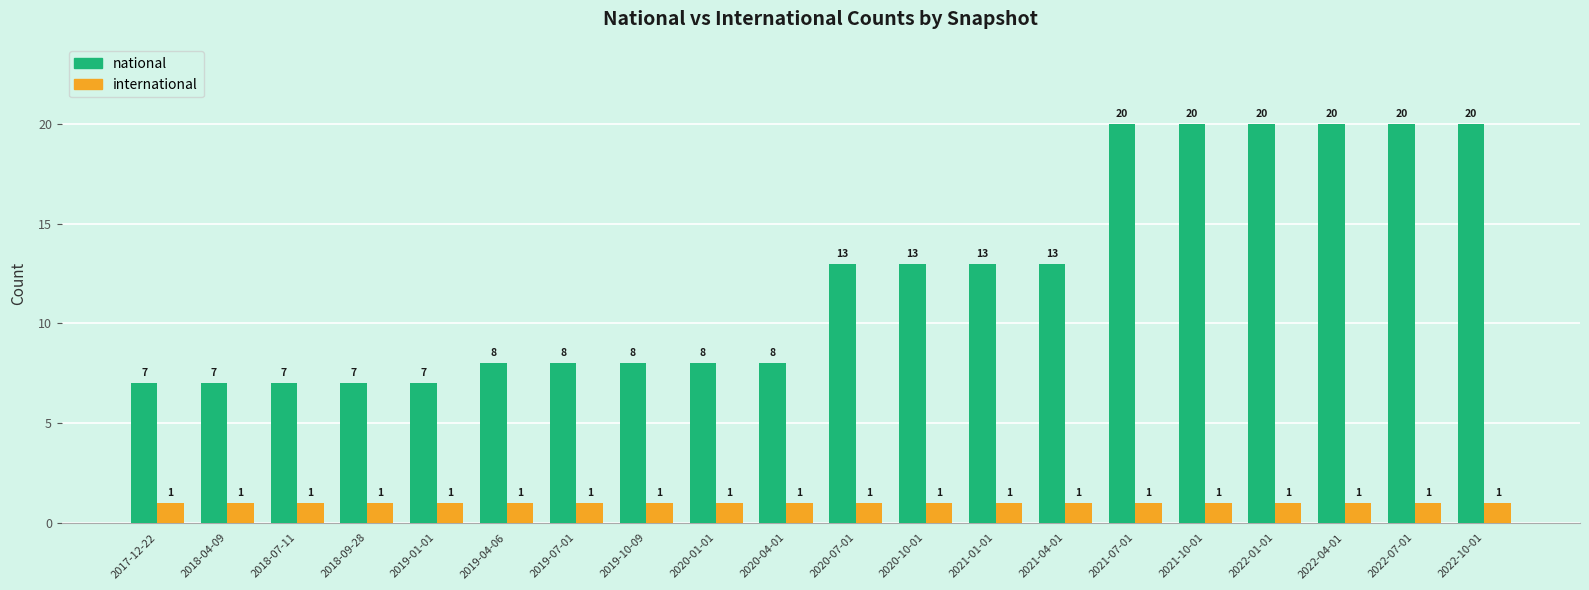

What is the label of the 11th bar from the right?

2020-04-01